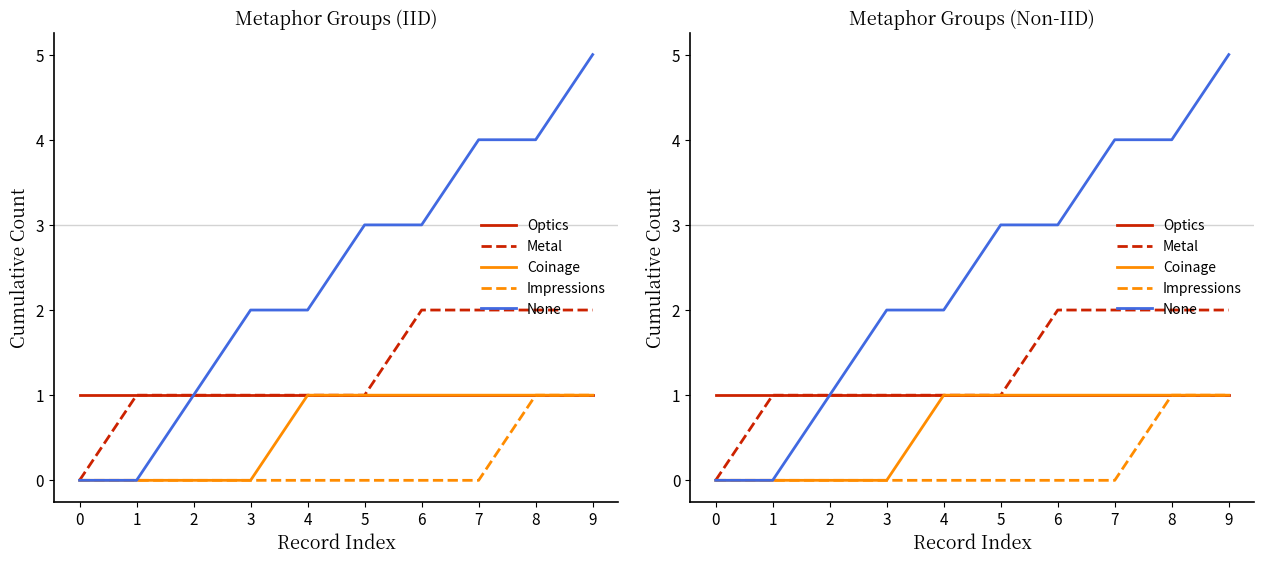

How many Coinage values are between 0 and 1?

10